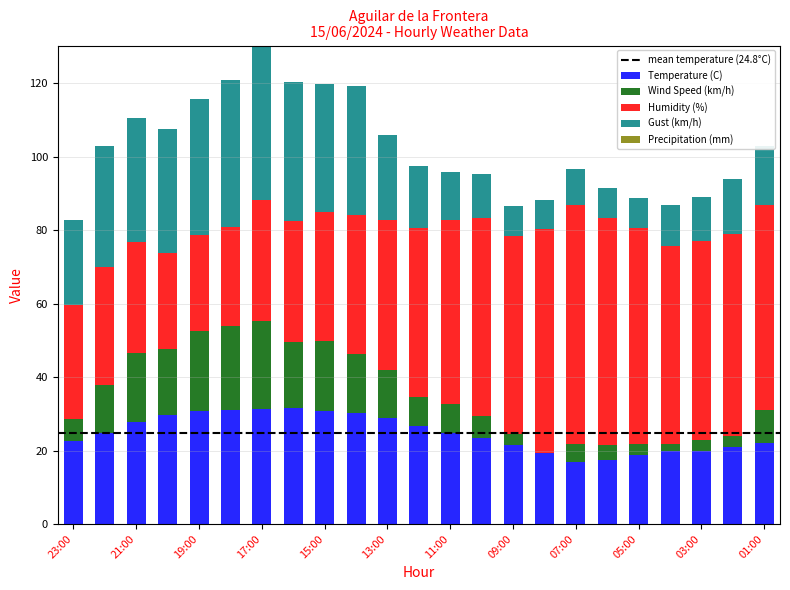

What is the sum of all Temperature (C) values?

570.8